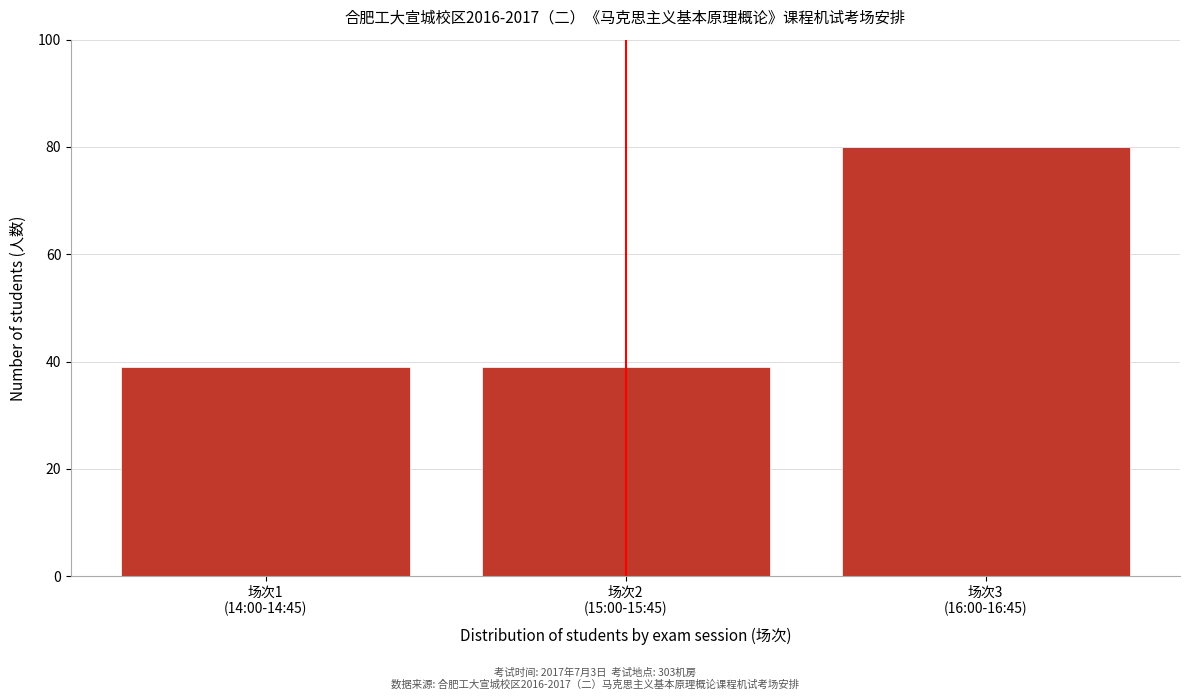

Reading left to right, what are all the values shown in this chart?

39	39	80